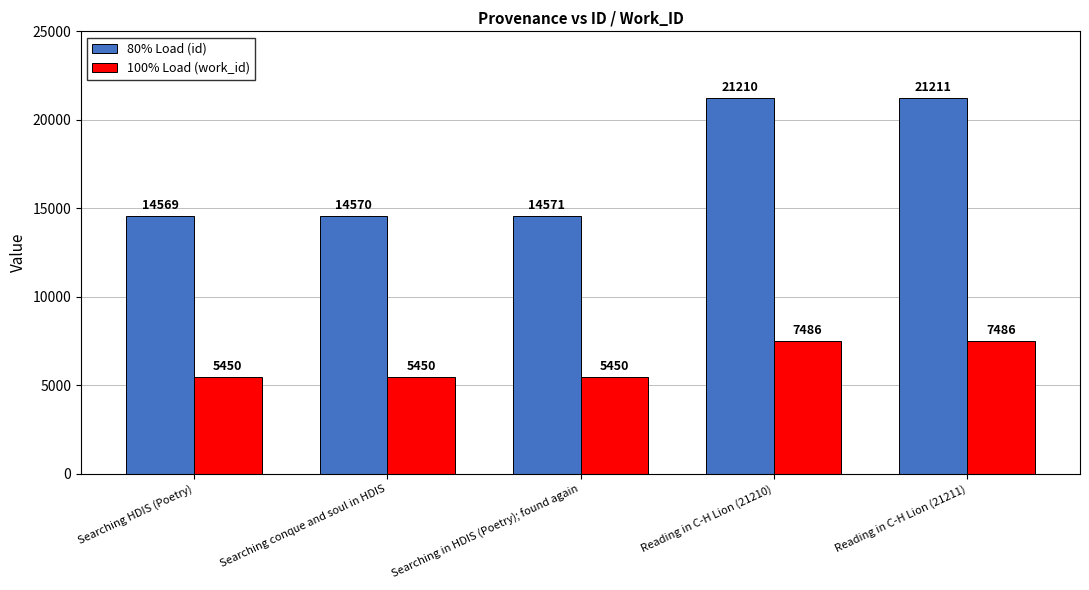

What is the total value across all series at Reading in C-H Lion (21211)?

28697